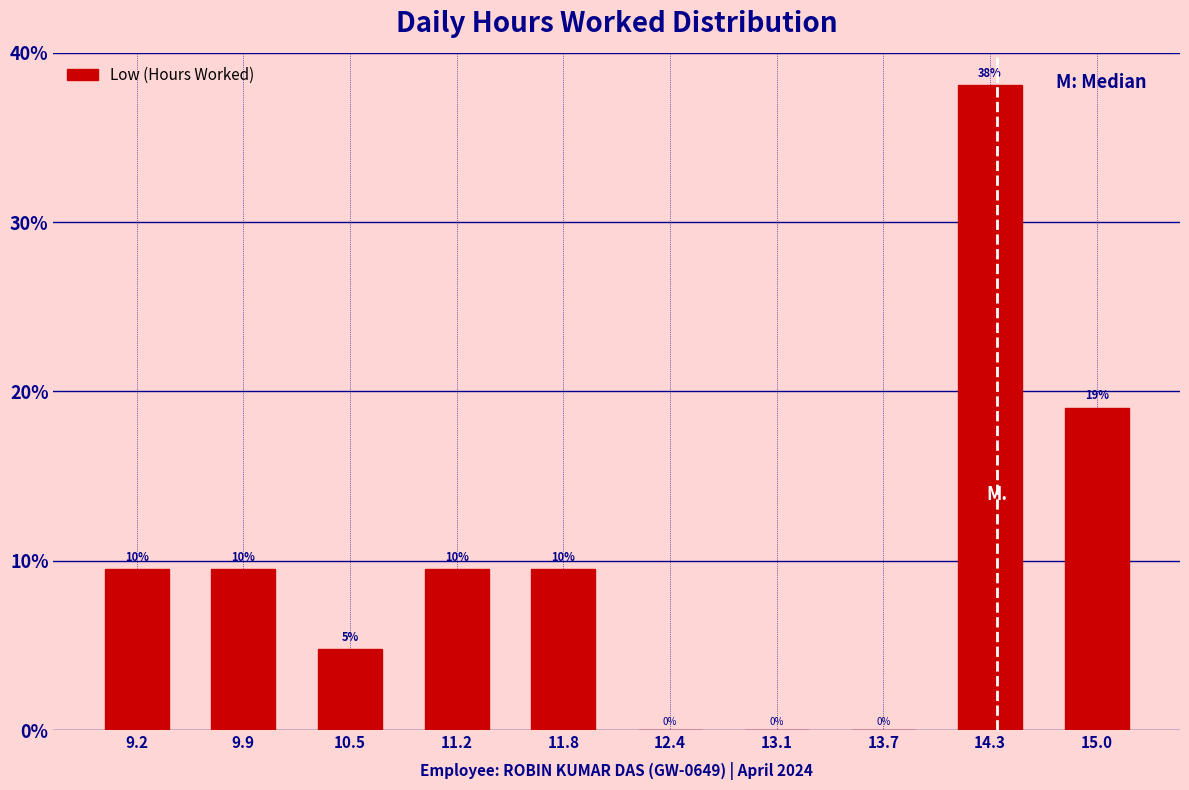

Which range on the x-axis has the tallest bar?

14.0 to 14.6